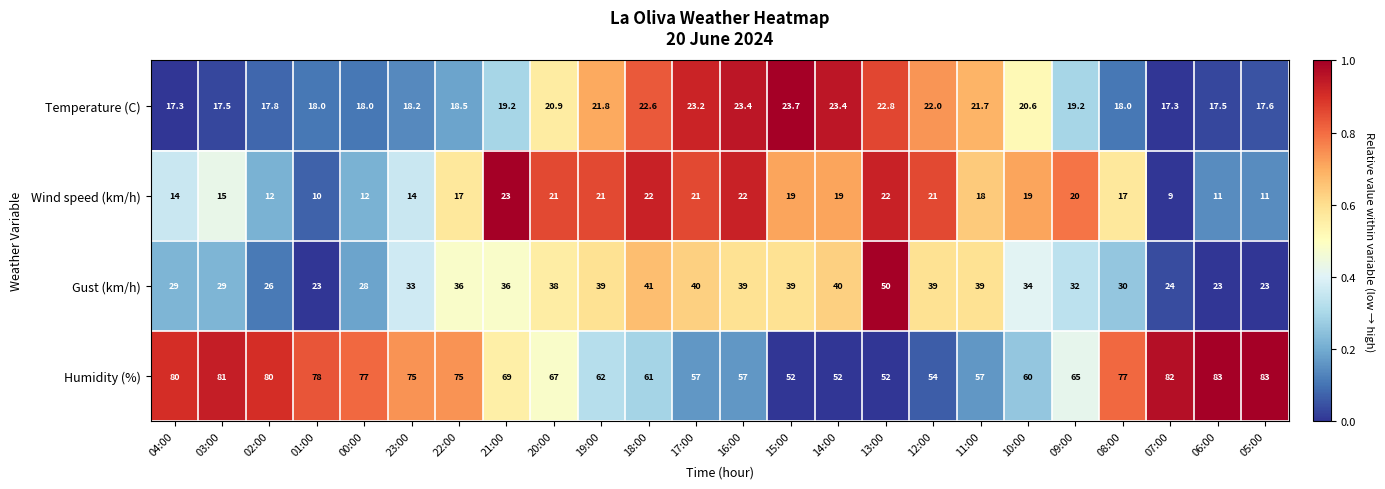

Where does the Temperature (C) series first go above 19?

21:00